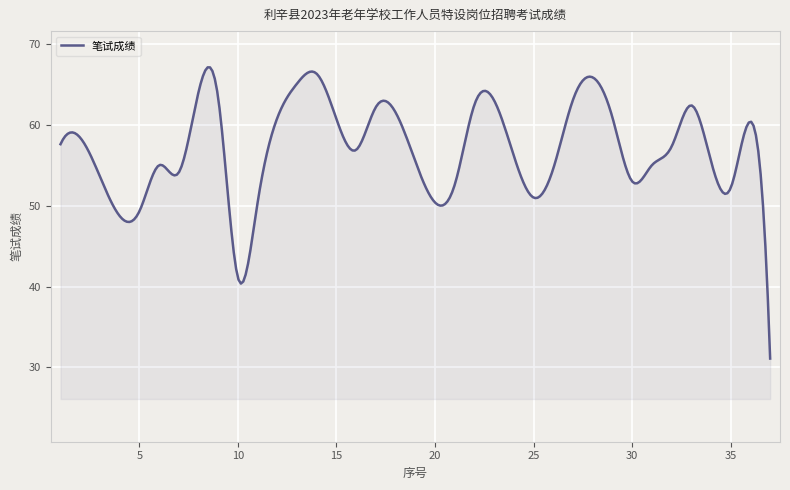

What is the smallest value displayed?

31.1